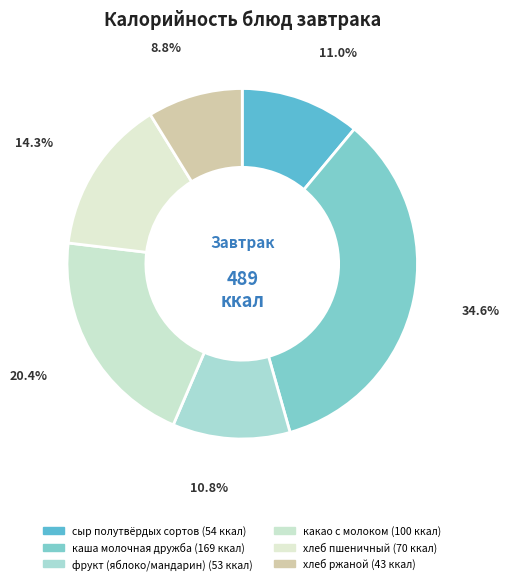

To the nearest percent, what is the average slice percentage?

17%